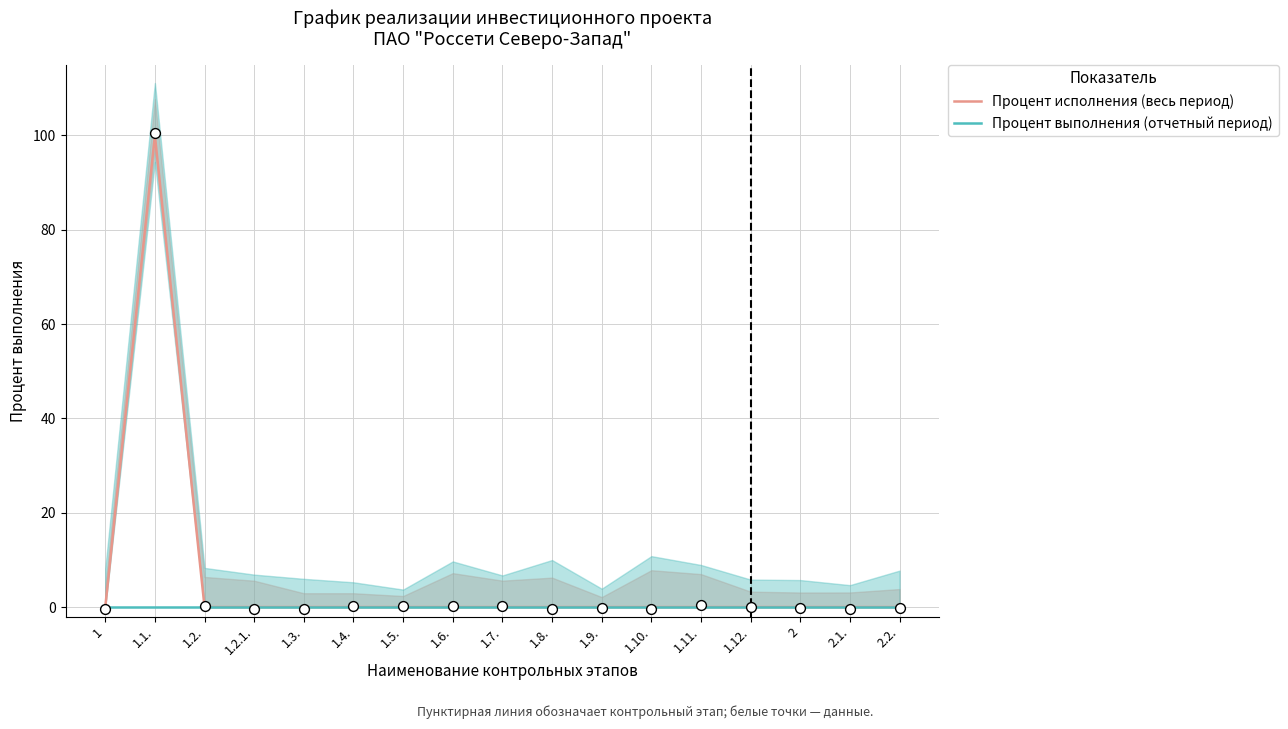

Which series contains the lowest Y value?

Процент исполнения (весь период)